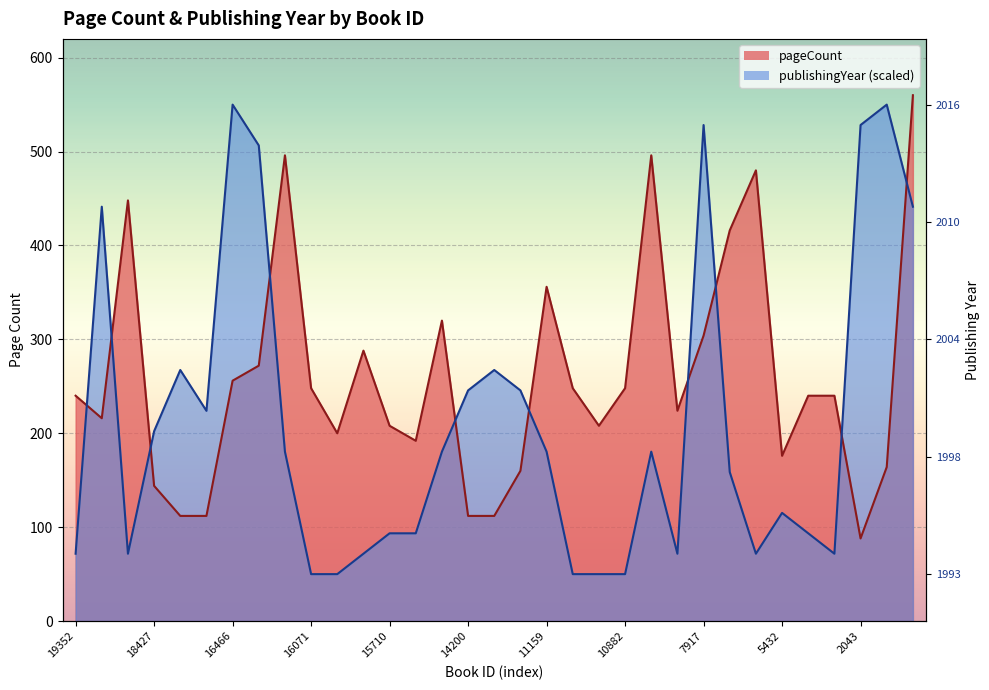

What is the total value across all series at 5519?

551.7